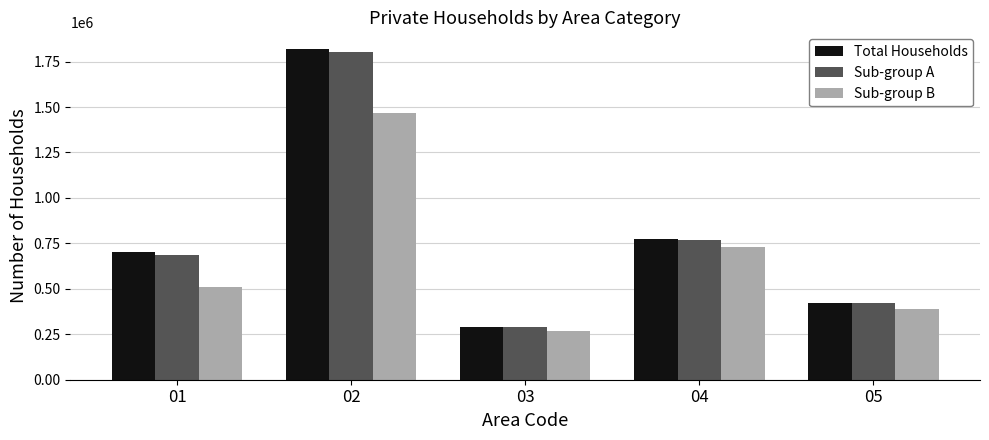

What is the sum of the Total Households values at 03 and 02?

2111026